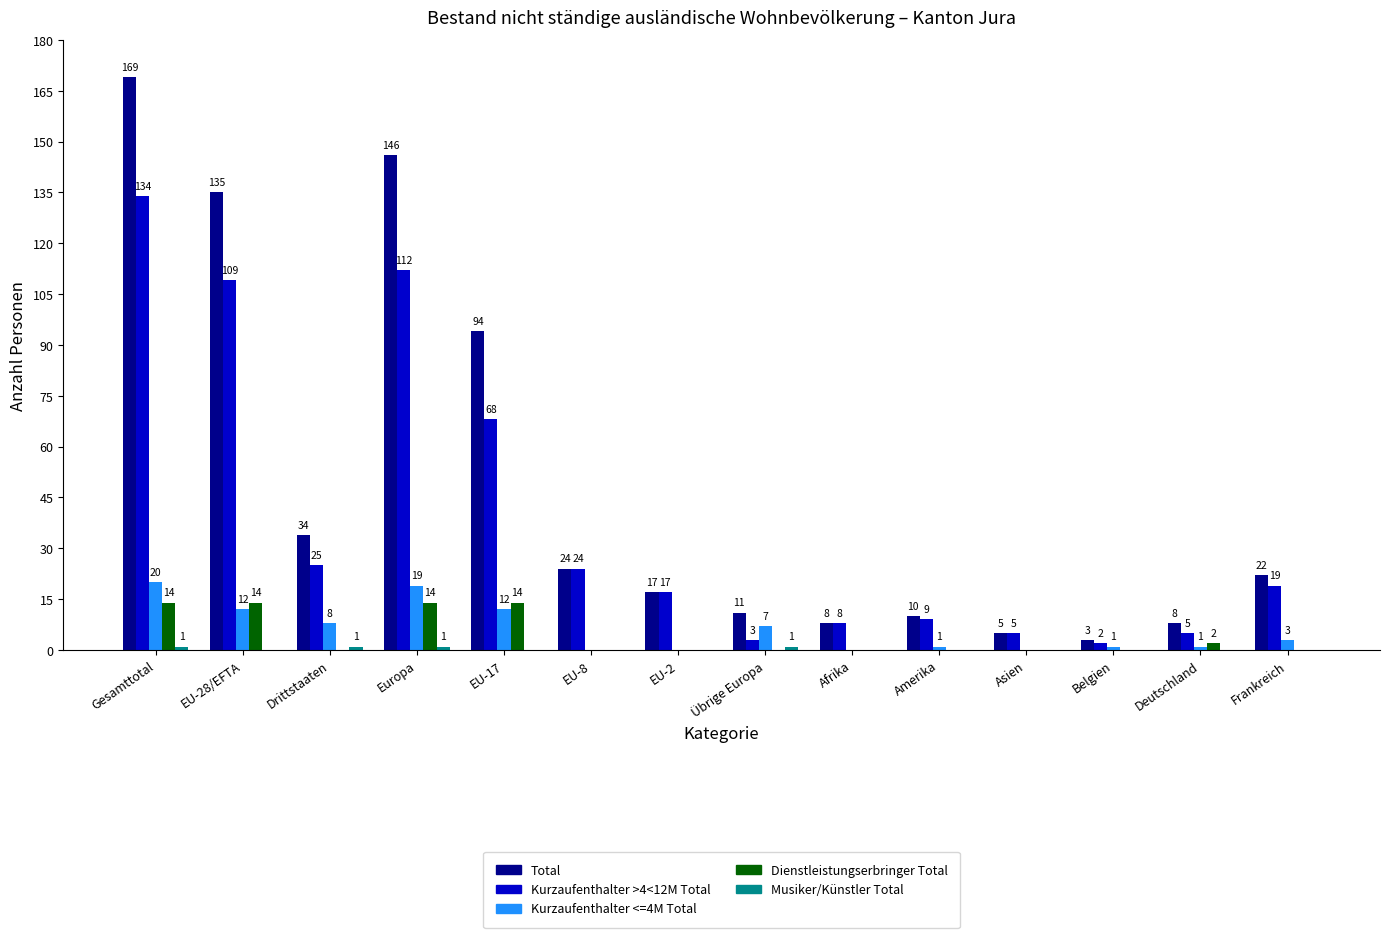

What is the sum of all Total values?

686